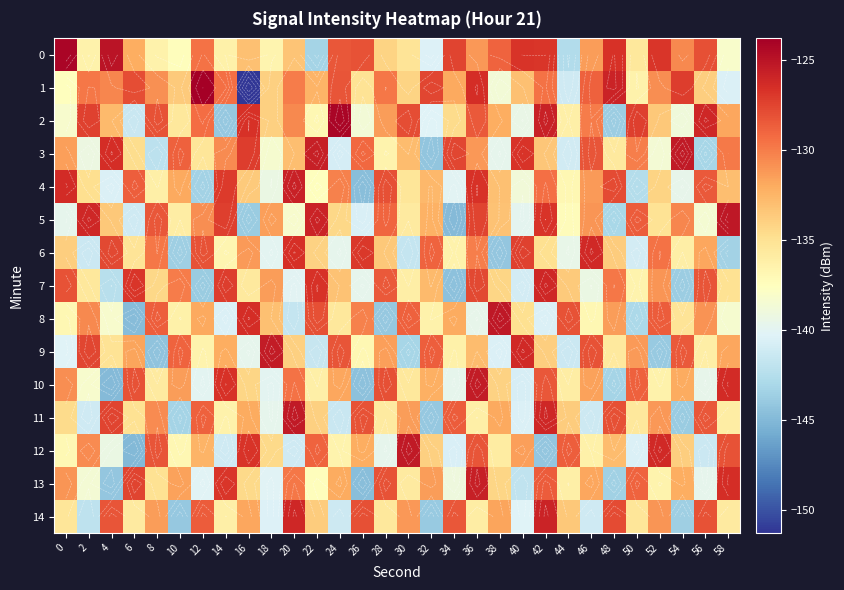

What is the sum of all 9 values?

-4032.6